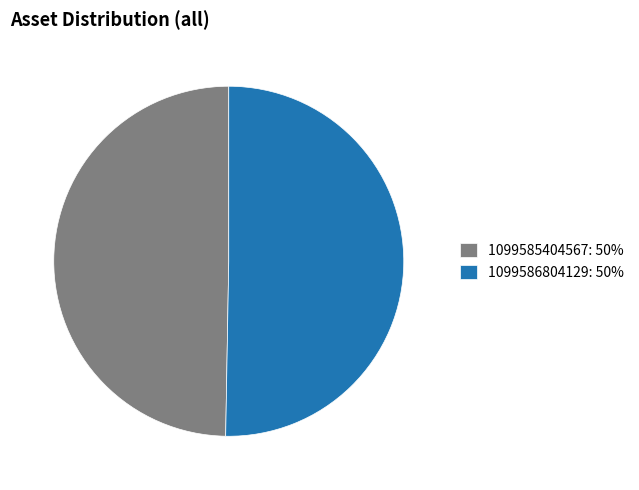

Is there any slice that represents more than half of the pie?

Yes